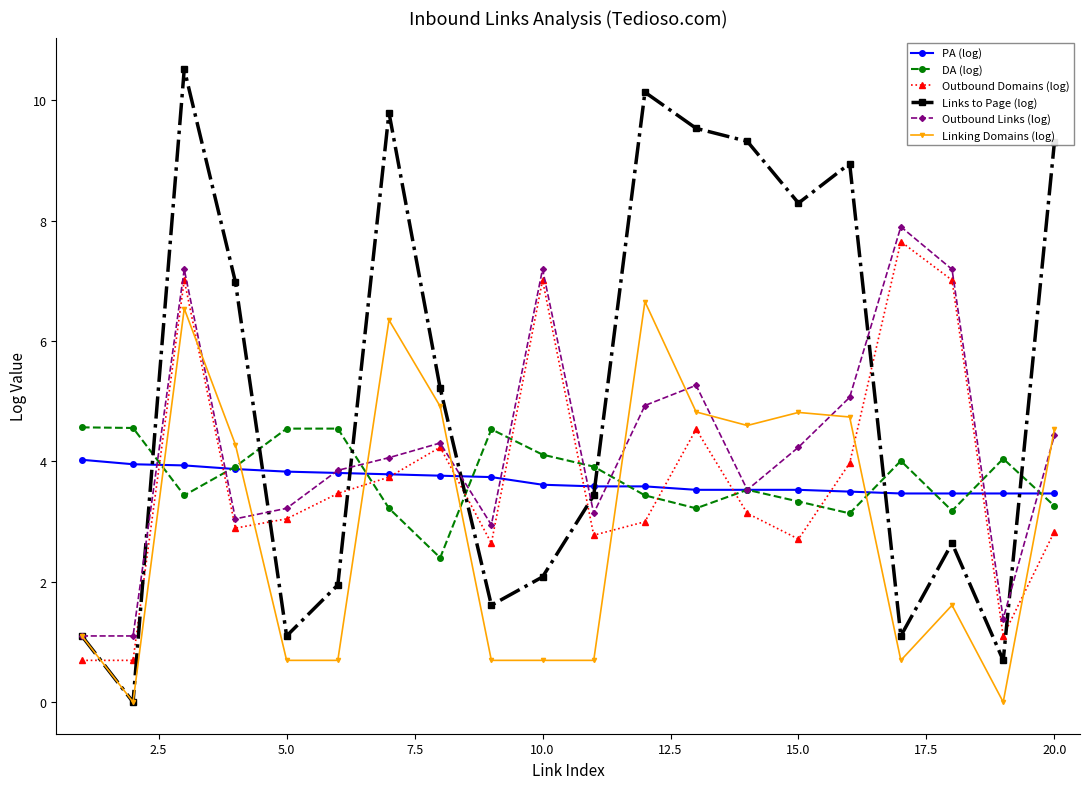

After their last crossing, which series has the higher values: Linking Domains (log) or PA (log)?

Linking Domains (log)